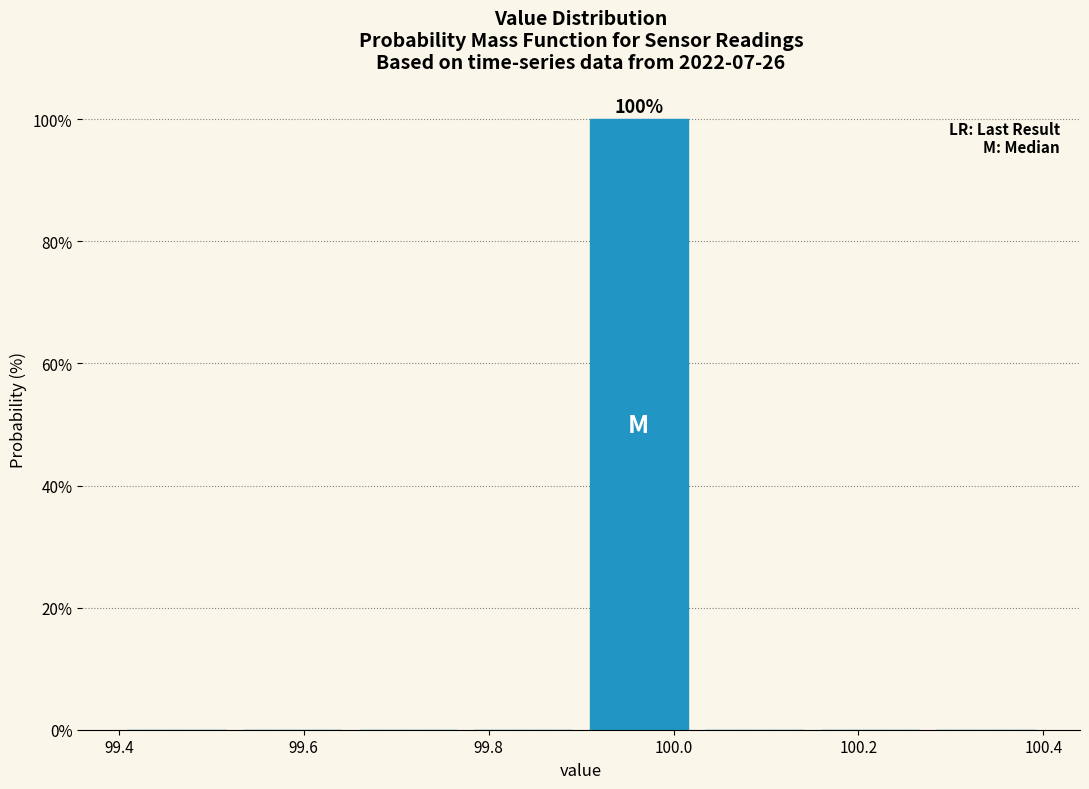

Which range on the x-axis has the tallest bar?

99.900 to 100.025